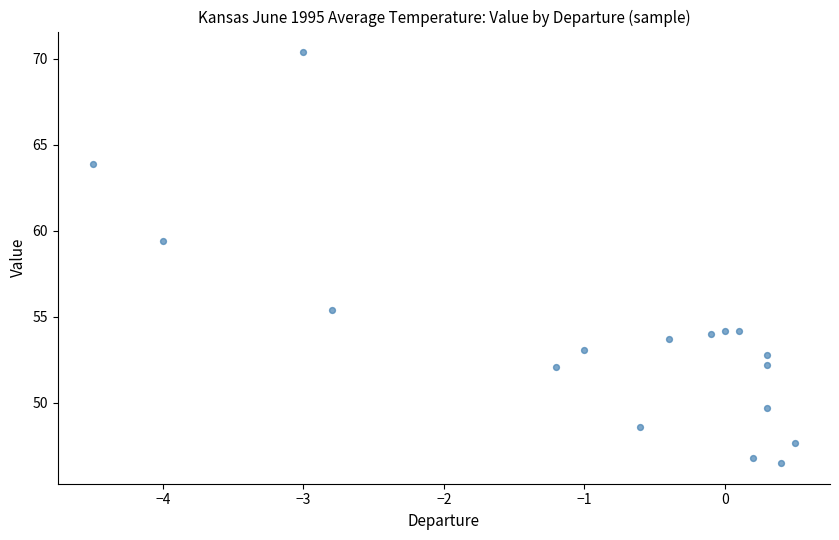

What Y value in the scatter plot is closest to 58?

59.4